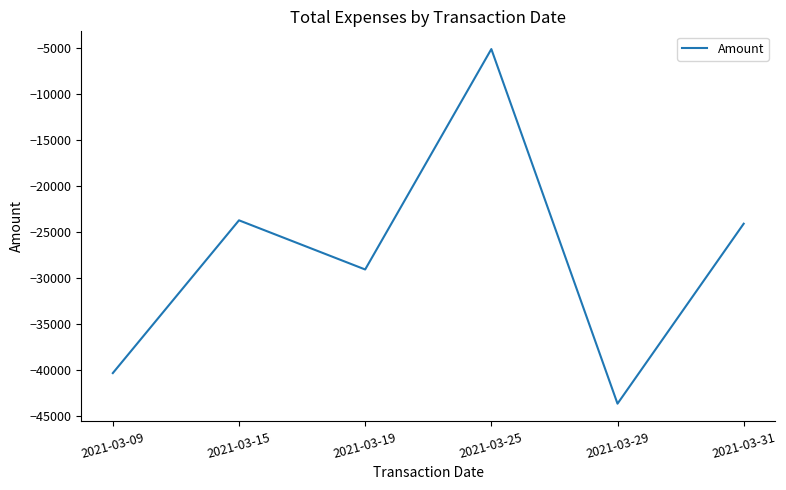

Does the chart have visible grid lines?

No